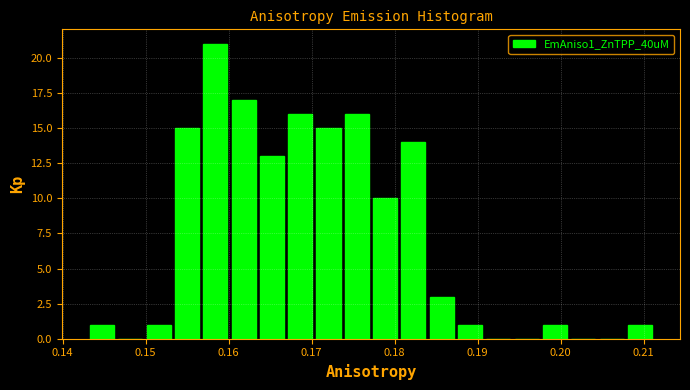

Around what value on the x-axis is the tallest bar? Give the approximate position of its centre, as read against the axis.

0.158